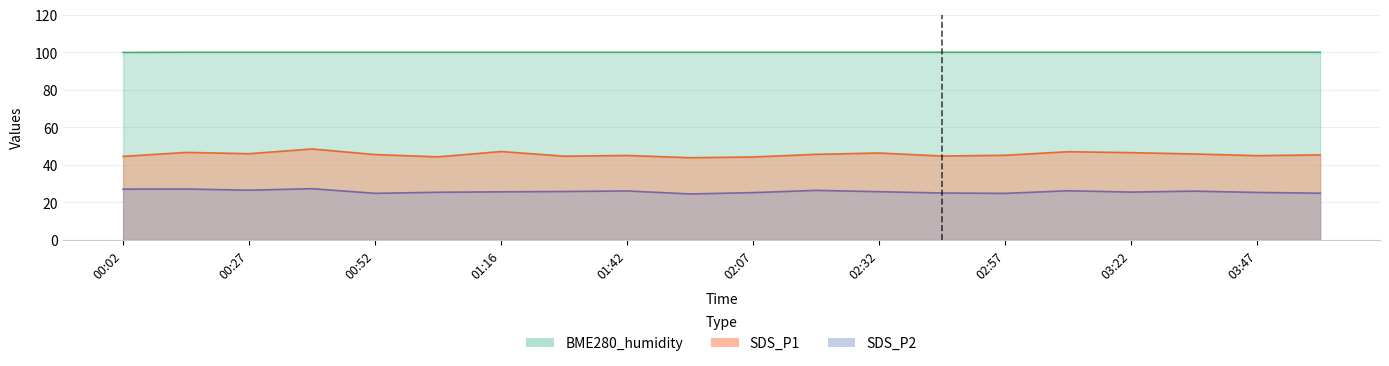

What is the difference between the maximum and second lowest values in the SDS_P1 series?

4.3